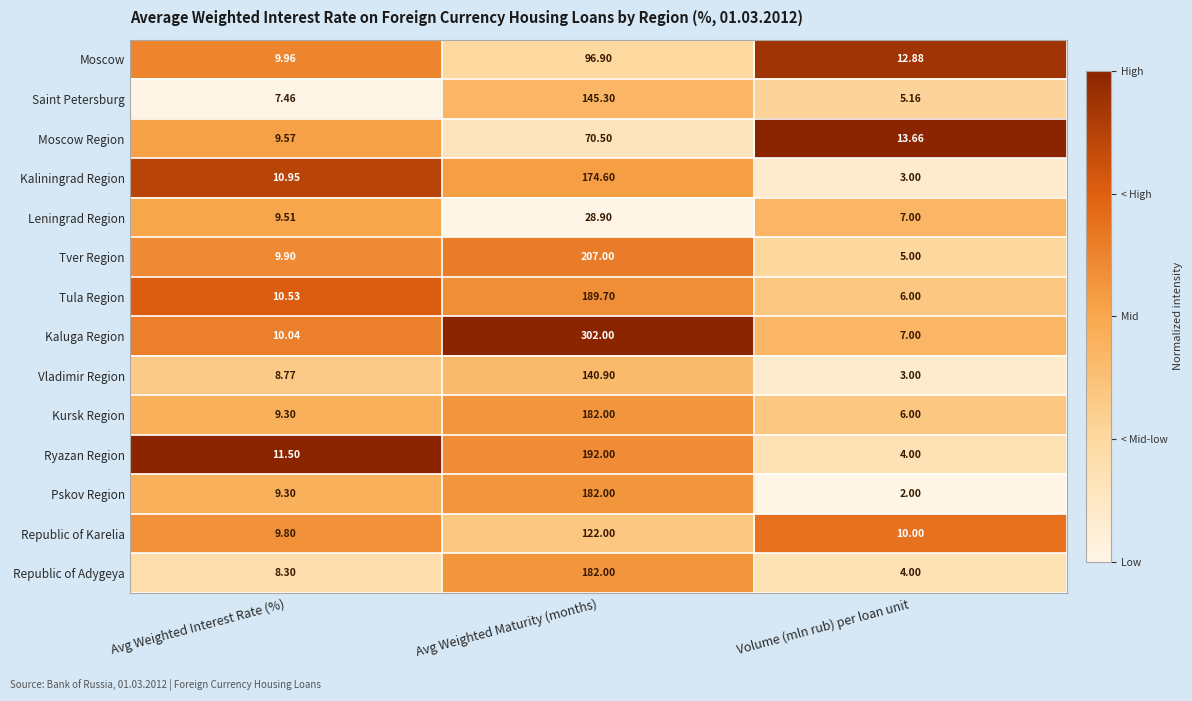

Where does the Pskov Region series first go above 9?

Avg Weighted Interest Rate (%)